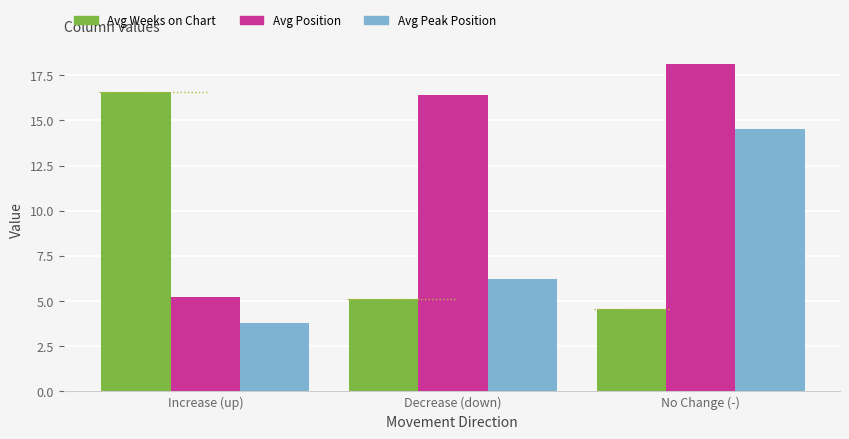

Which series has the largest total across all categories?

Avg Position